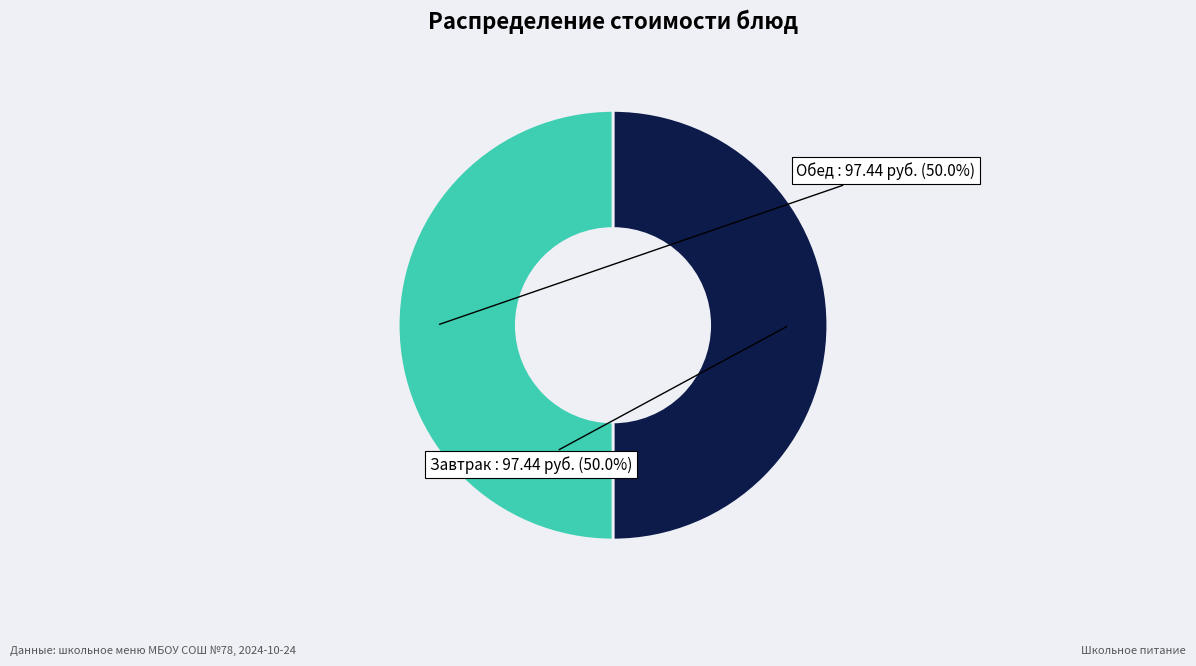

Approximately how many times larger is the value at Завтрак compared to Обед?

1.0